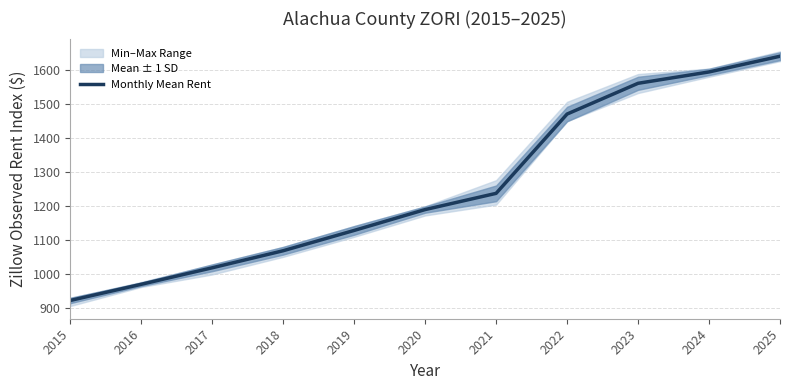

What is the change in value from 2024 to 2025?

+46.3